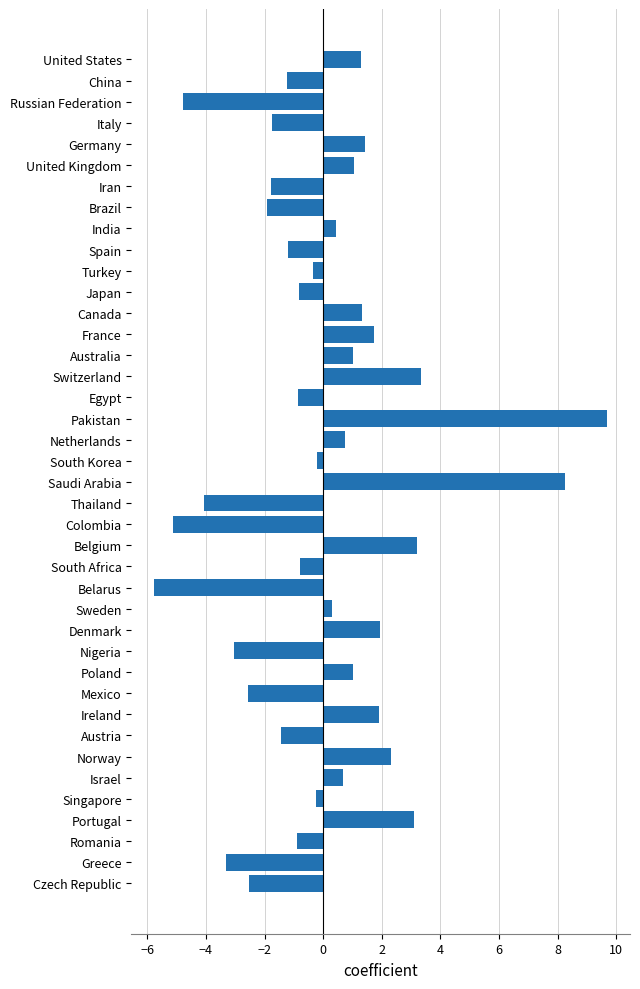

What is the value of the 18th bar from the top?

9.7